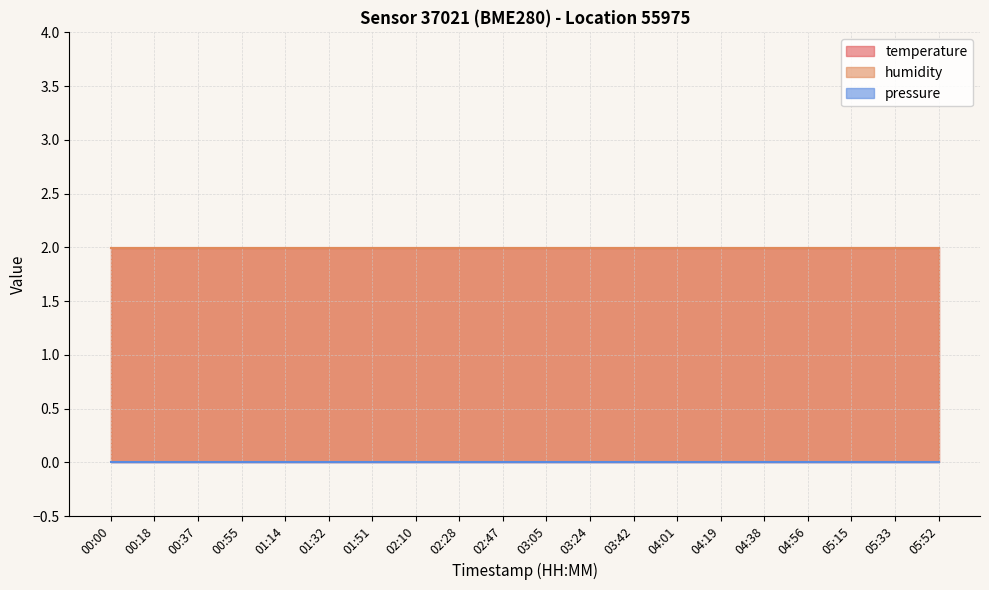

Reading right to left, extract all data points from this chart.

temperature: 2.0	2.0	2.0	2.0	2.0	2.0	2.0	2.0	2.0	2.0	2.0	2.0	2.0	2.0	2.0	2.0	2.0	2.0	2.0	2.0
humidity: 2.0	2.0	2.0	2.0	2.0	2.0	2.0	2.0	2.0	2.0	2.0	2.0	2.0	2.0	2.0	2.0	2.0	2.0	2.0	2.0
pressure: 0.0	0.0	0.0	0.0	0.0	0.0	0.0	0.0	0.0	0.0	0.0	0.0	0.0	0.0	0.0	0.0	0.0	0.0	0.0	0.0